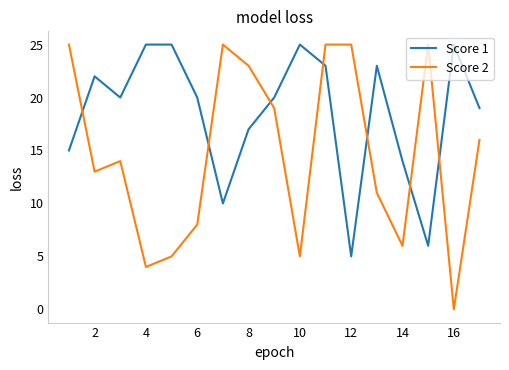

Which series has the widest spread of values?

Score 2